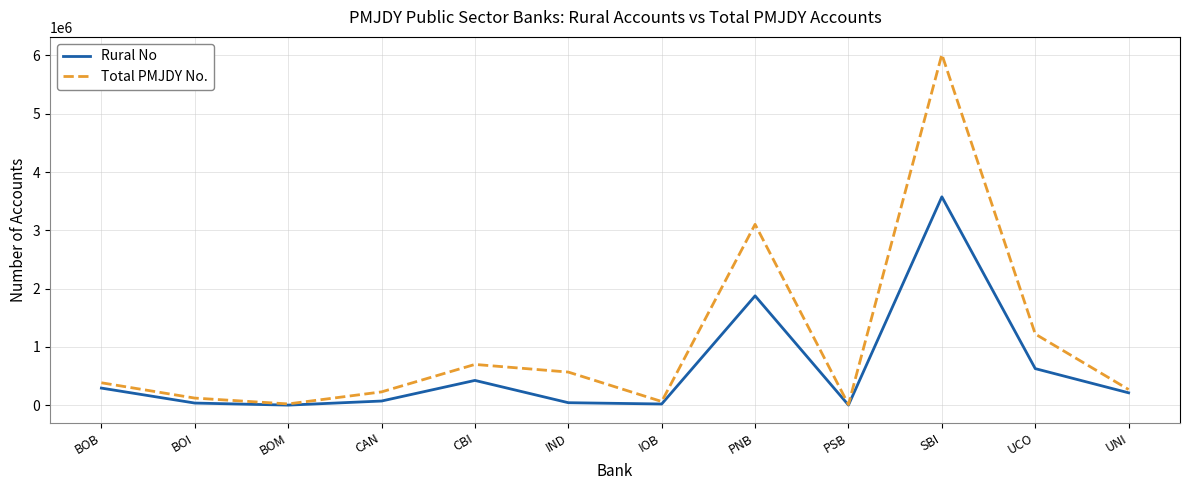

Is the value of Total PMJDY No. at IND greater than the value of Rural No at PNB?

No